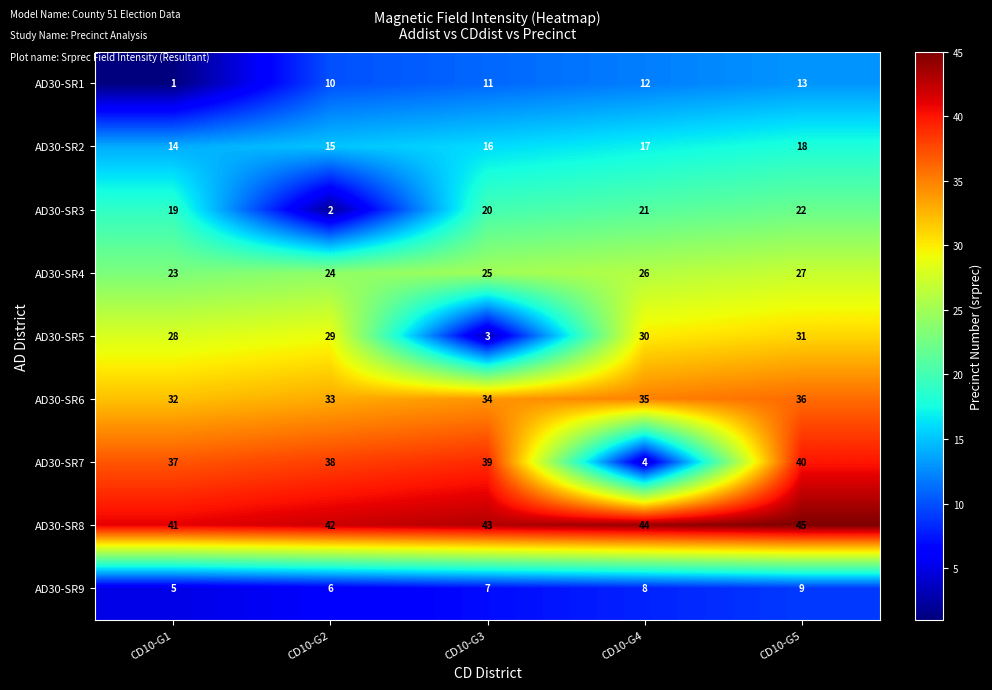

At which category is the sum across all series the highest?

CD10-G5